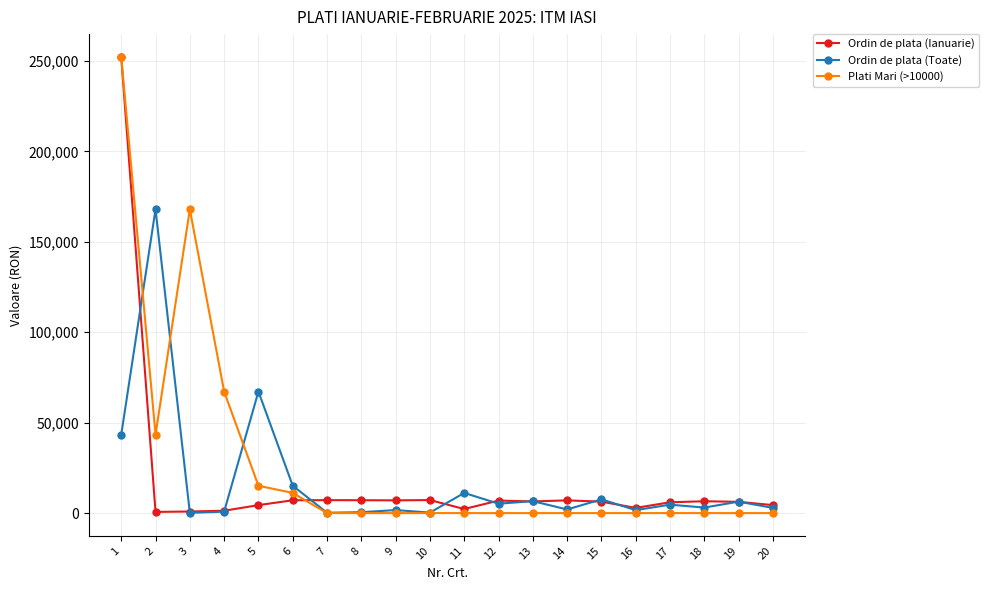

Is the value of Ordin de plata (Toate) at 1 greater than the value of Plati Mari (>10000) at 16?

Yes